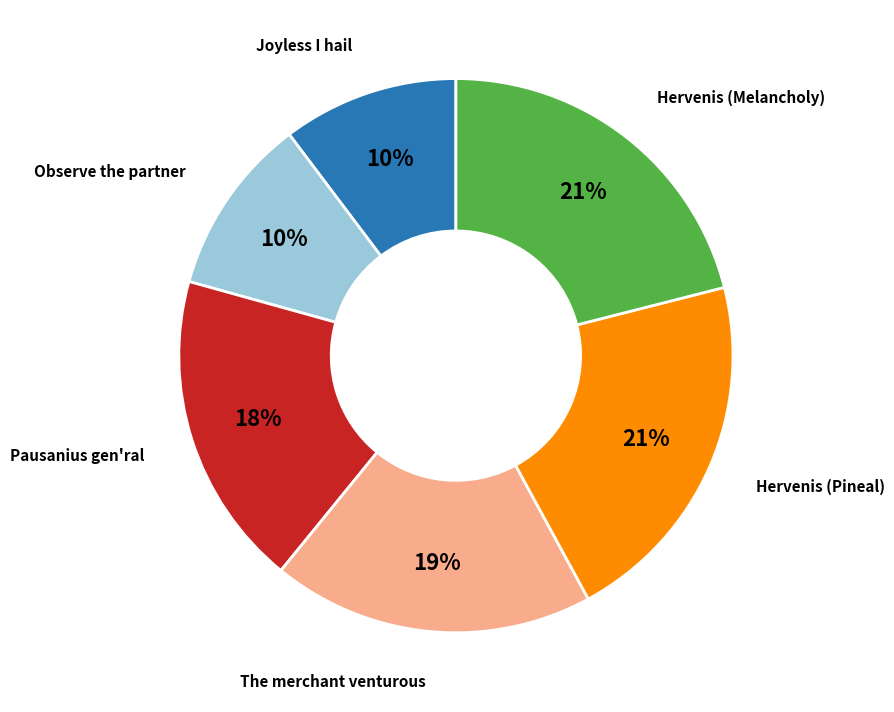

To the nearest percent, what is the difference between the largest and smallest slice percentages?

11%